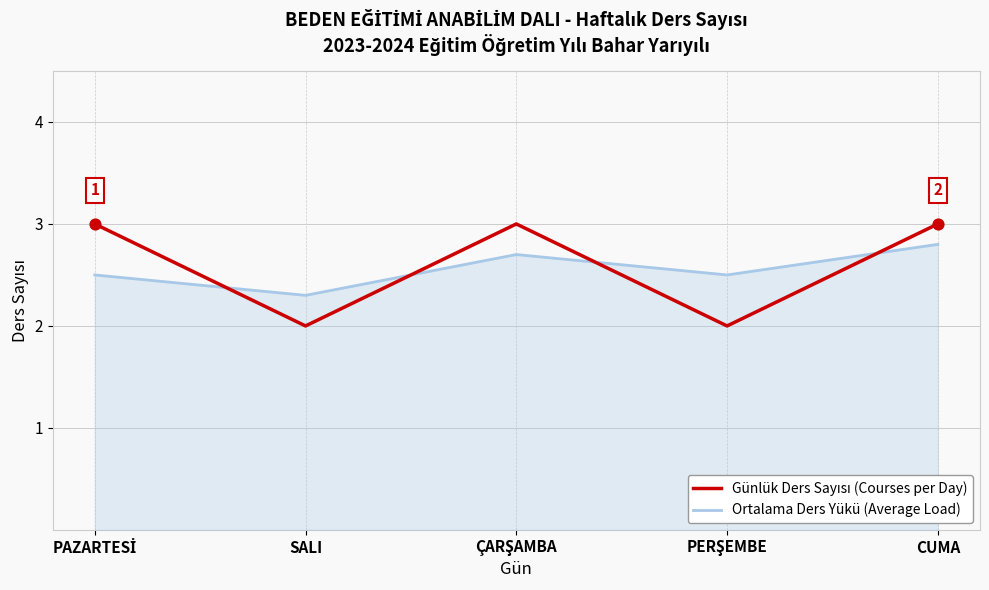

Read the Ortalama Ders Yükü (Average Load) value at CUMA.

2.8